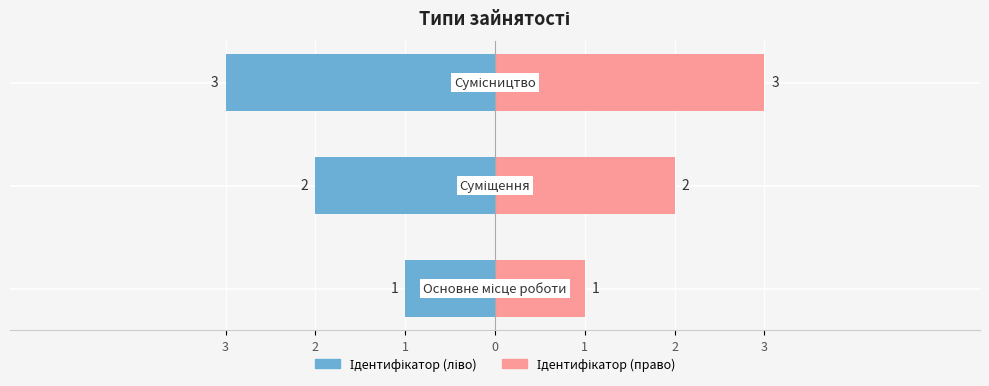

How many data points in Ідентифікатор (право) are above 2?

1